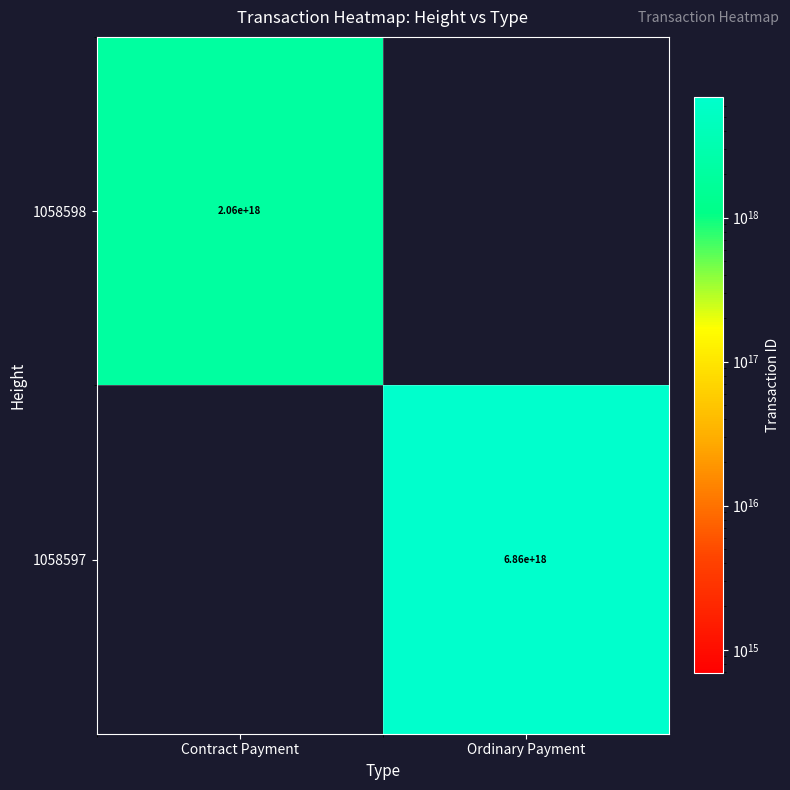

Is the value of 1058598 at Contract Payment greater than the value of 1058597 at Ordinary Payment?

No